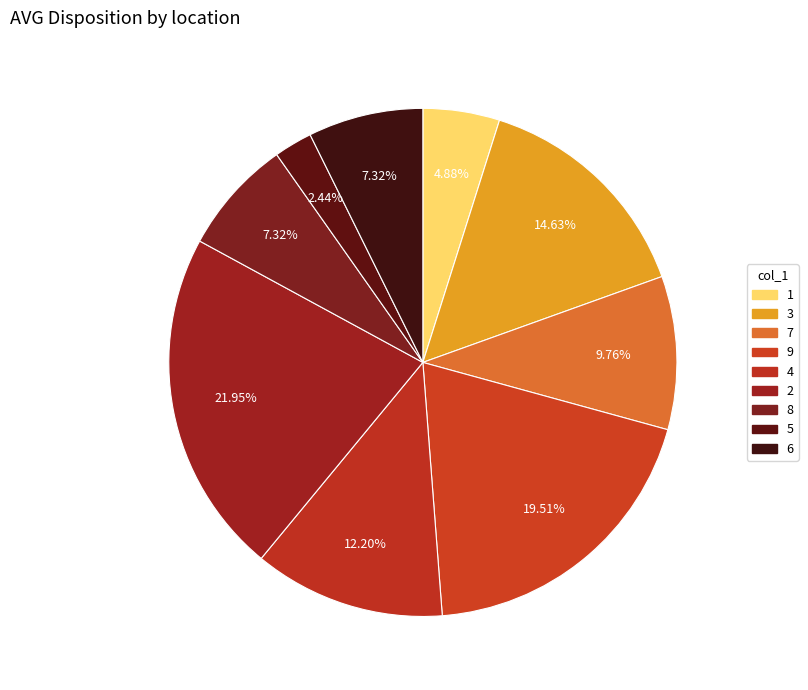

What is the ratio of the value at 4 to the value at 2?

0.6